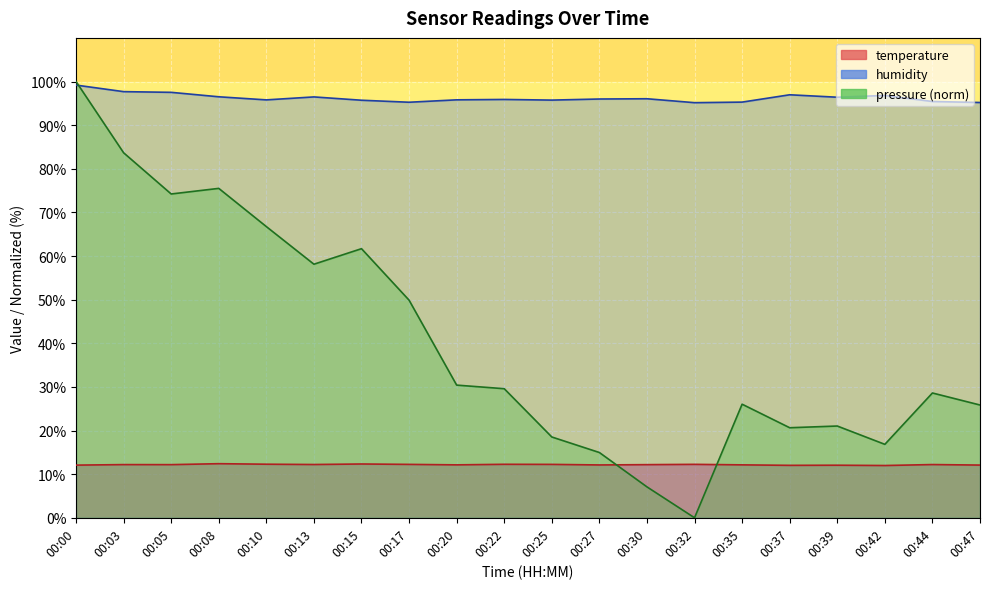

Reading right to left, what are all the values shown in this chart?

temperature: 00:47=12.1	00:44=12.2	00:42=12.0	00:39=12.1	00:37=12.0	00:35=12.1	00:32=12.2	00:30=12.2	00:27=12.1	00:25=12.2	00:22=12.3	00:20=12.1	00:17=12.2	00:15=12.3	00:13=12.2	00:10=12.3	00:08=12.4	00:05=12.2	00:03=12.2	00:00=12.1
humidity: 00:47=95.2	00:44=95.4	00:42=96.8	00:39=96.4	00:37=97.0	00:35=95.3	00:32=95.2	00:30=96.0	00:27=96.0	00:25=95.7	00:22=95.9	00:20=95.8	00:17=95.2	00:15=95.7	00:13=96.5	00:10=95.8	00:08=96.5	00:05=97.5	00:03=97.7	00:00=99.2
pressure: 00:47=25.8	00:44=28.6	00:42=16.8	00:39=21.0	00:37=20.6	00:35=26.0	00:32=0.0	00:30=7.1	00:27=15.0	00:25=18.5	00:22=29.6	00:20=30.4	00:17=49.9	00:15=61.7	00:13=58.1	00:10=66.7	00:08=75.5	00:05=74.2	00:03=83.7	00:00=100.0